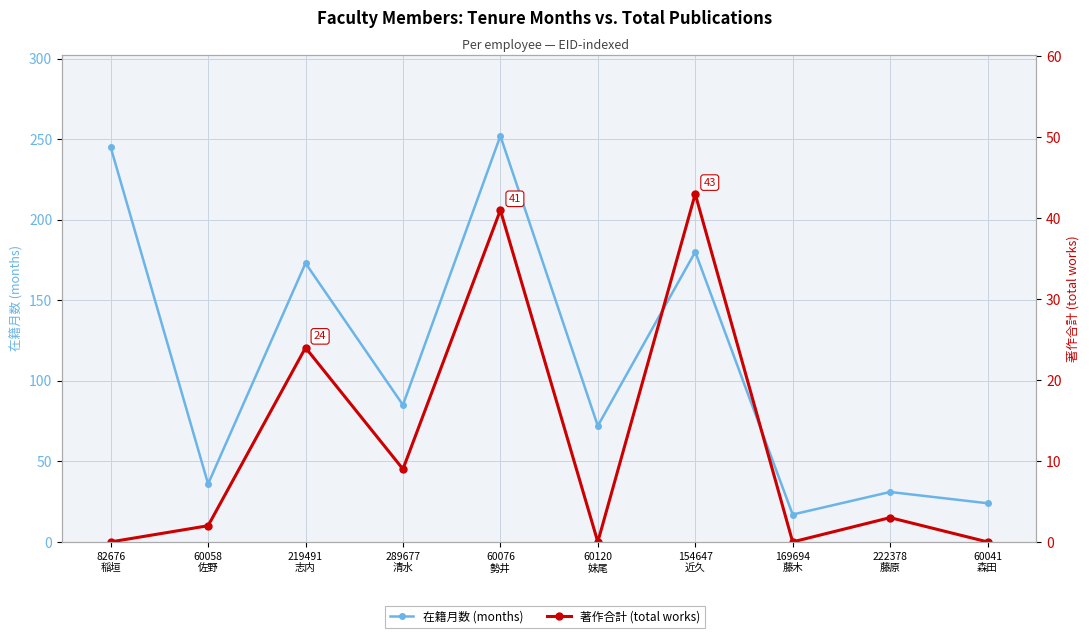

At which category does 著作合計 (total works) reach its first local valley?

289677
清水